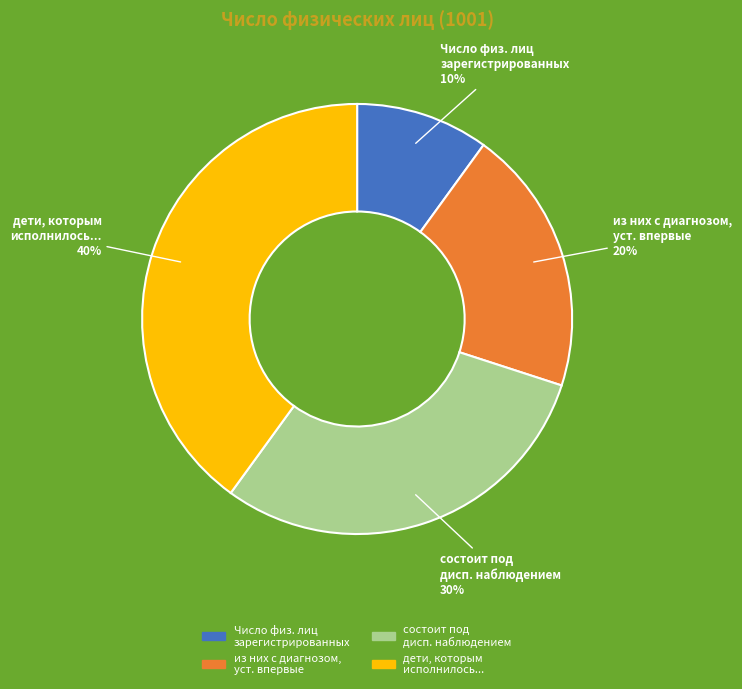

Is there a majority slice in this chart?

No